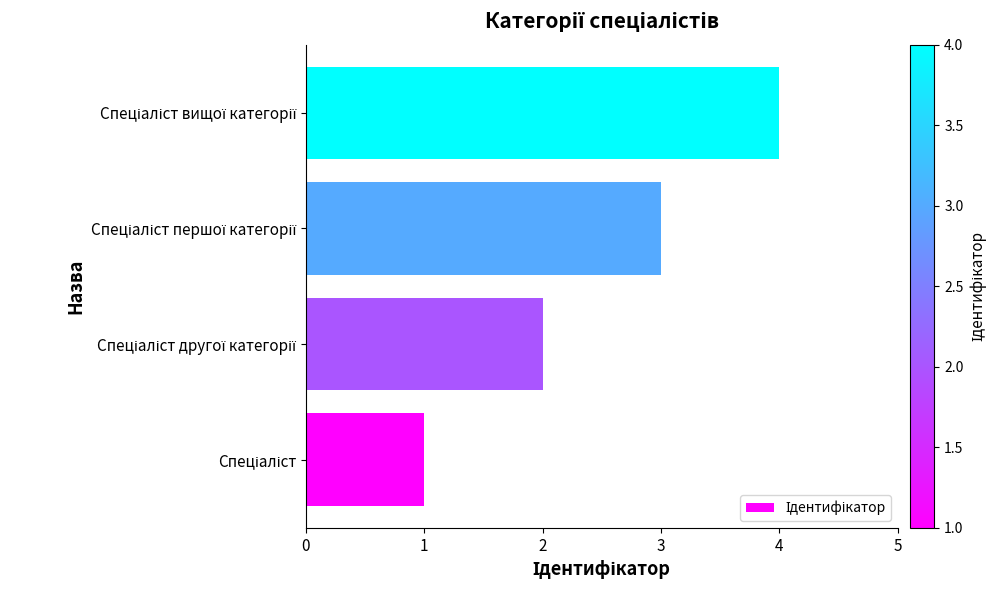

What is the greatest value displayed?

4